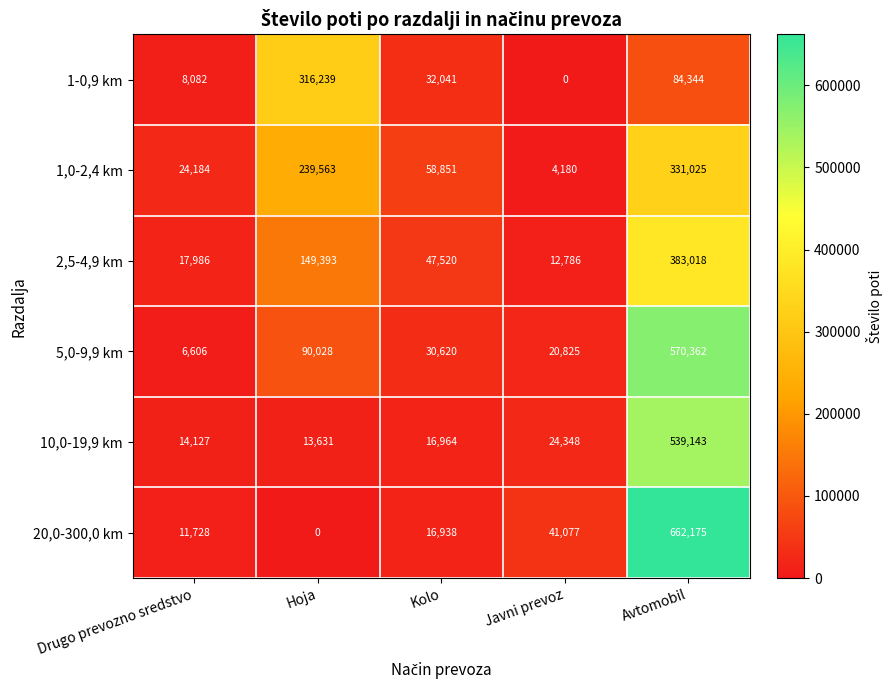

The value of 5,0-9,9 km at Drugo prevozno sredstvo is 6606. True or false?

True